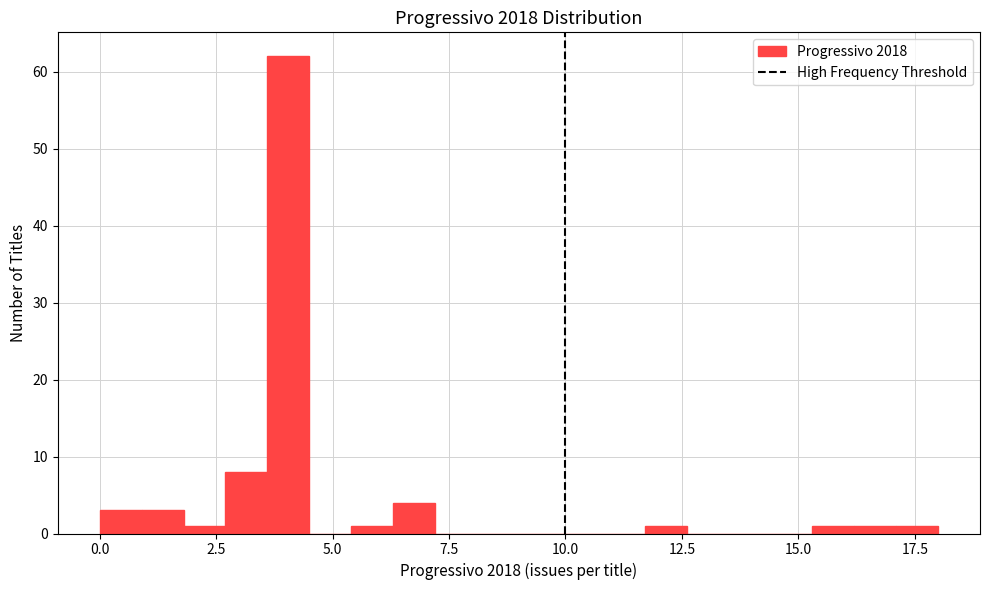

Around what value on the x-axis is the tallest bar? Give the approximate position of its centre, as read against the axis.

4.0